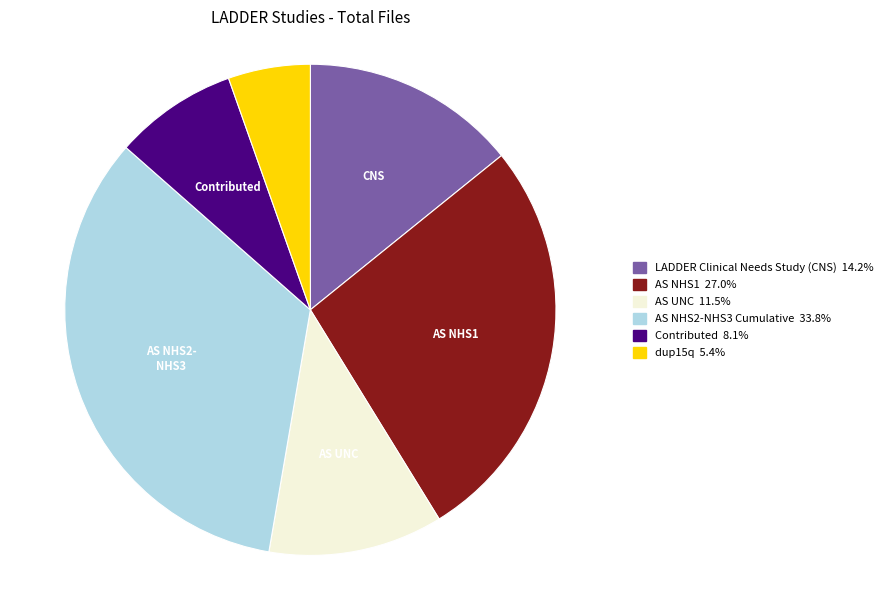

Count the number of slices in the pie.

6